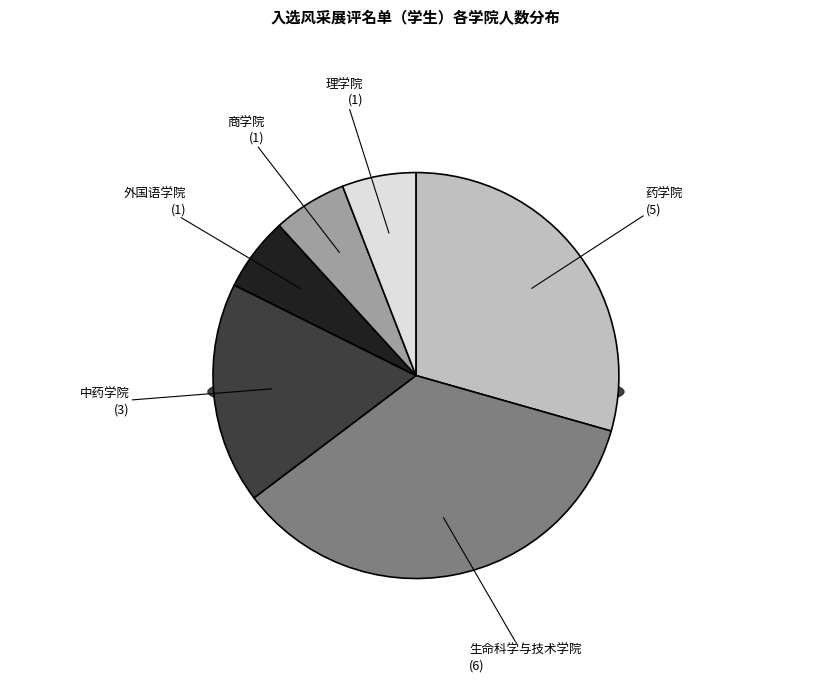

Combined, what portion of the pie is 中药学院 and 理学院?

23.5%